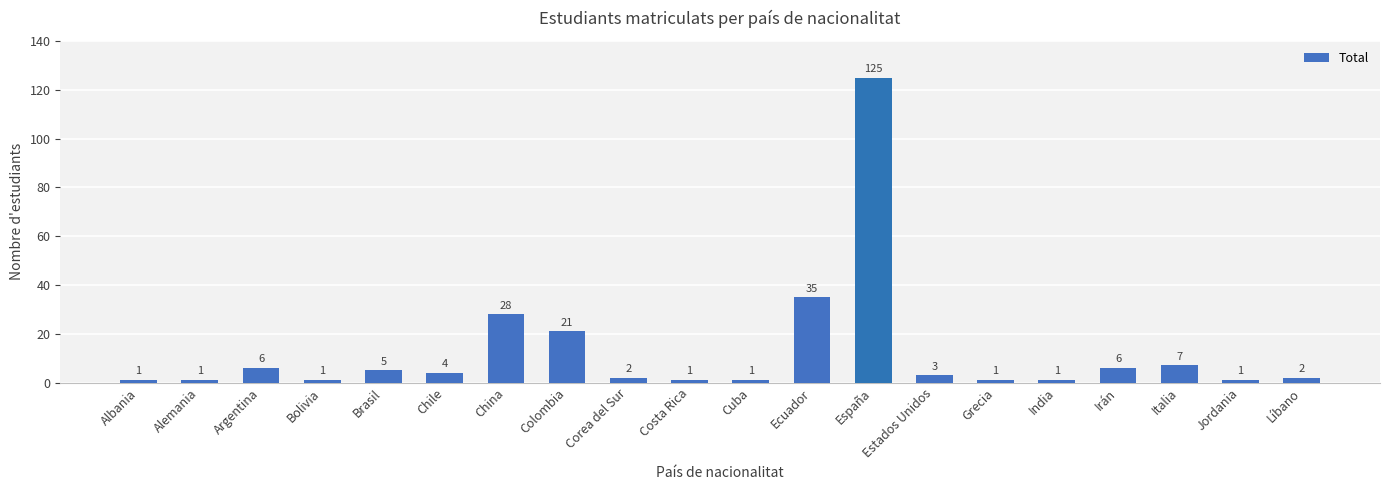

What is the label of the 16th bar from the left?

India